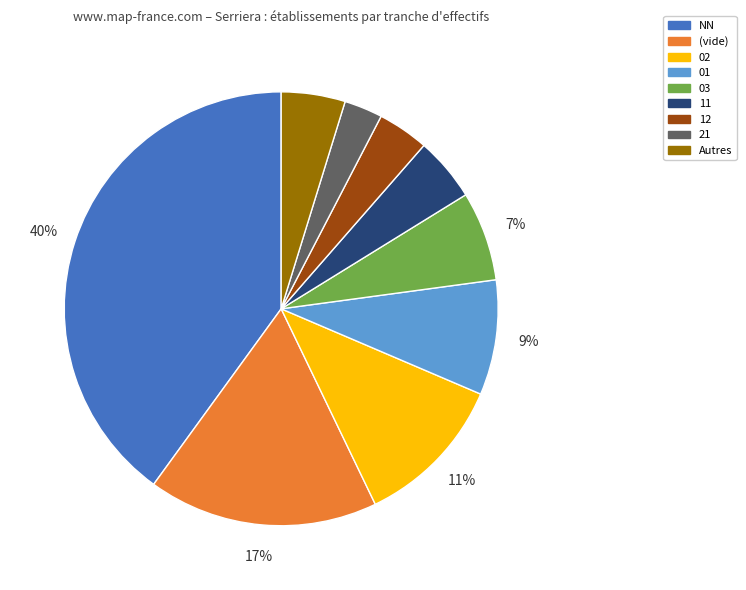

Which slice is the smallest?

21